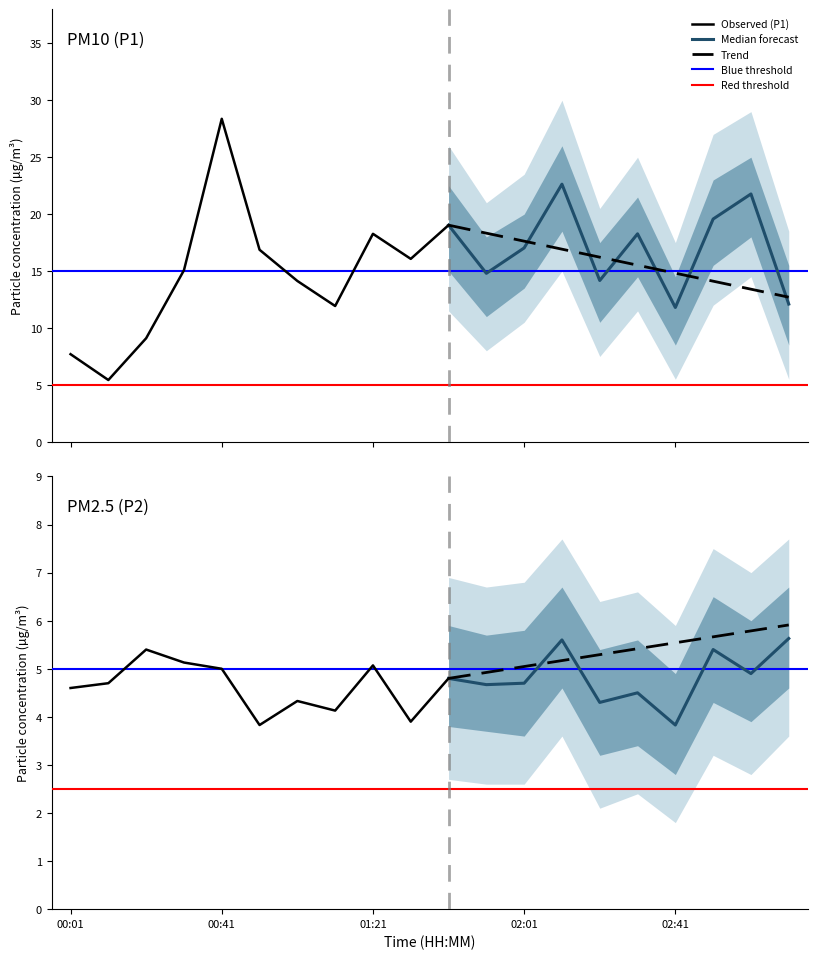

Rank the categories by P1 value from highest to lowest.

00:41, 02:11, 03:01, 02:51, 01:41, 01:21, 02:31, 02:01, 00:51, 01:31, 00:31, 01:51, 02:21, 01:01, 03:11, 01:11, 02:41, 00:21, 00:01, 00:11